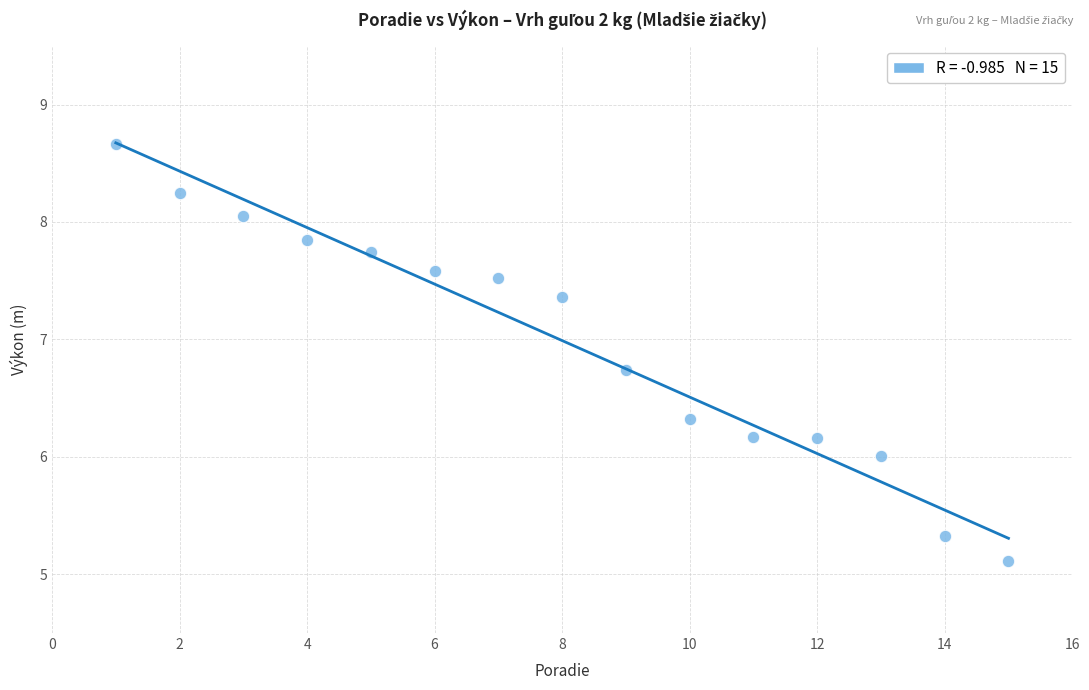

What is the range of X values (max minus min)?

14.0